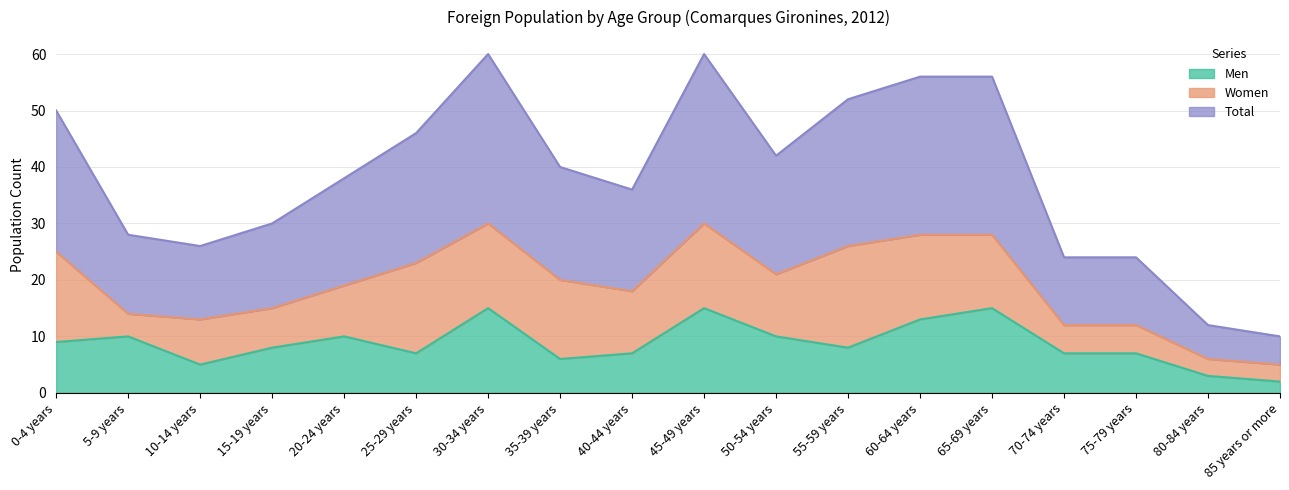

True or false: Total has more than 1 points higher than both neighbors.

True